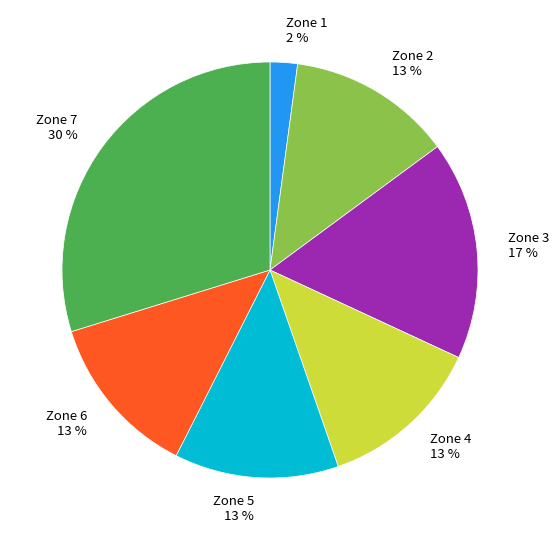

Is the sum of Zone 4 and Zone 3 greater than half?

No